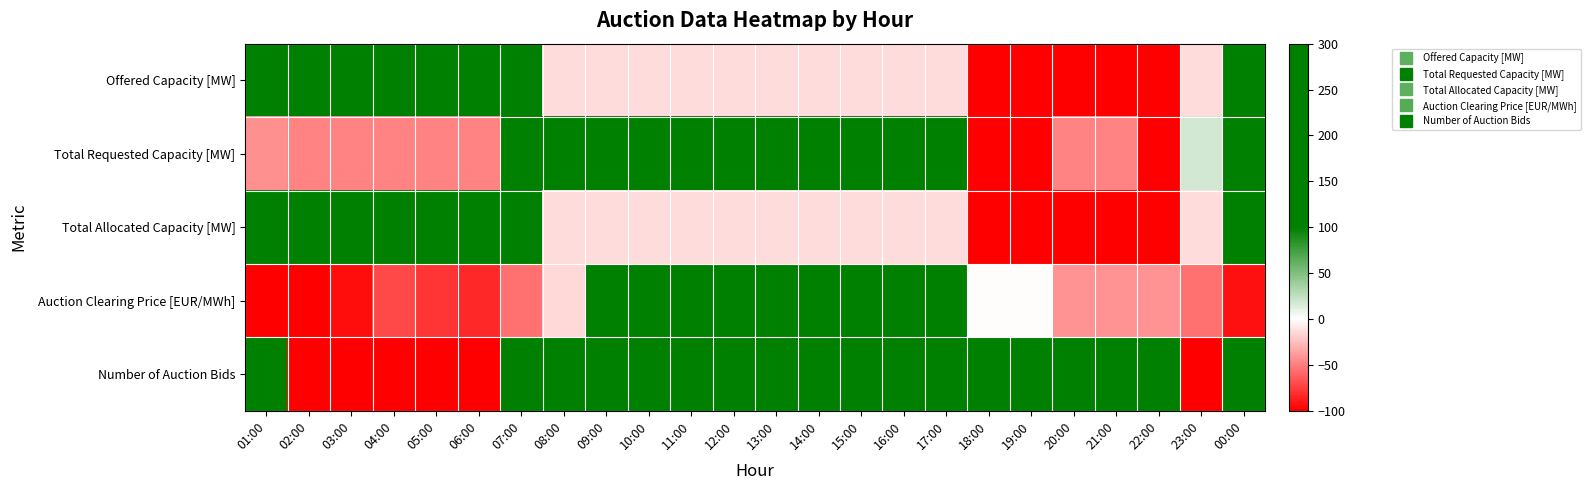

Reading right to left, transcribe all the data shown in this chart.

Offered Capacity [MW]: 00:00=300.0	23:00=-13.0	22:00=-100.0	21:00=-100.0	20:00=-100.0	19:00=-100.0	18:00=-100.0	17:00=-13.0	16:00=-13.0	15:00=-13.0	14:00=-13.0	13:00=-13.0	12:00=-13.0	11:00=-13.0	10:00=-13.0	09:00=-13.0	08:00=-13.0	07:00=247.8	06:00=247.8	05:00=247.8	04:00=247.8	03:00=282.6	02:00=300.0	01:00=300.0
Total Requested Capacity [MW]: 00:00=205.9	23:00=17.6	22:00=-100.0	21:00=-48.2	20:00=-48.2	19:00=-100.0	18:00=-100.0	17:00=205.9	16:00=300.0	15:00=300.0	14:00=300.0	13:00=300.0	12:00=300.0	11:00=300.0	10:00=300.0	09:00=300.0	08:00=111.8	07:00=300.0	06:00=-48.2	05:00=-48.2	04:00=-48.2	03:00=-48.2	02:00=-48.2	01:00=-43.5
Total Allocated Capacity [MW]: 00:00=300.0	23:00=-13.0	22:00=-100.0	21:00=-100.0	20:00=-100.0	19:00=-100.0	18:00=-100.0	17:00=-13.0	16:00=-13.0	15:00=-13.0	14:00=-13.0	13:00=-13.0	12:00=-13.0	11:00=-13.0	10:00=-13.0	09:00=-13.0	08:00=-13.0	07:00=247.8	06:00=247.8	05:00=247.8	04:00=247.8	03:00=282.6	02:00=300.0	01:00=300.0
Auction Clearing Price [EUR/MWh]: 00:00=-92.4	23:00=-54.9	22:00=-41.0	21:00=-41.0	20:00=-41.0	19:00=-1.1	18:00=-1.1	17:00=300.0	16:00=254.5	15:00=300.0	14:00=300.0	13:00=300.0	12:00=300.0	11:00=199.5	10:00=192.7	09:00=300.0	08:00=-14.3	07:00=-54.9	06:00=-82.9	05:00=-78.5	04:00=-71.3	03:00=-94.4	02:00=-100.0	01:00=-100.0
Number of Auction Bids: 00:00=100.0	23:00=-100.0	22:00=100.0	21:00=300.0	20:00=100.0	19:00=100.0	18:00=100.0	17:00=100.0	16:00=300.0	15:00=300.0	14:00=300.0	13:00=300.0	12:00=300.0	11:00=300.0	10:00=300.0	09:00=300.0	08:00=100.0	07:00=300.0	06:00=-100.0	05:00=-100.0	04:00=-100.0	03:00=-100.0	02:00=-100.0	01:00=100.0